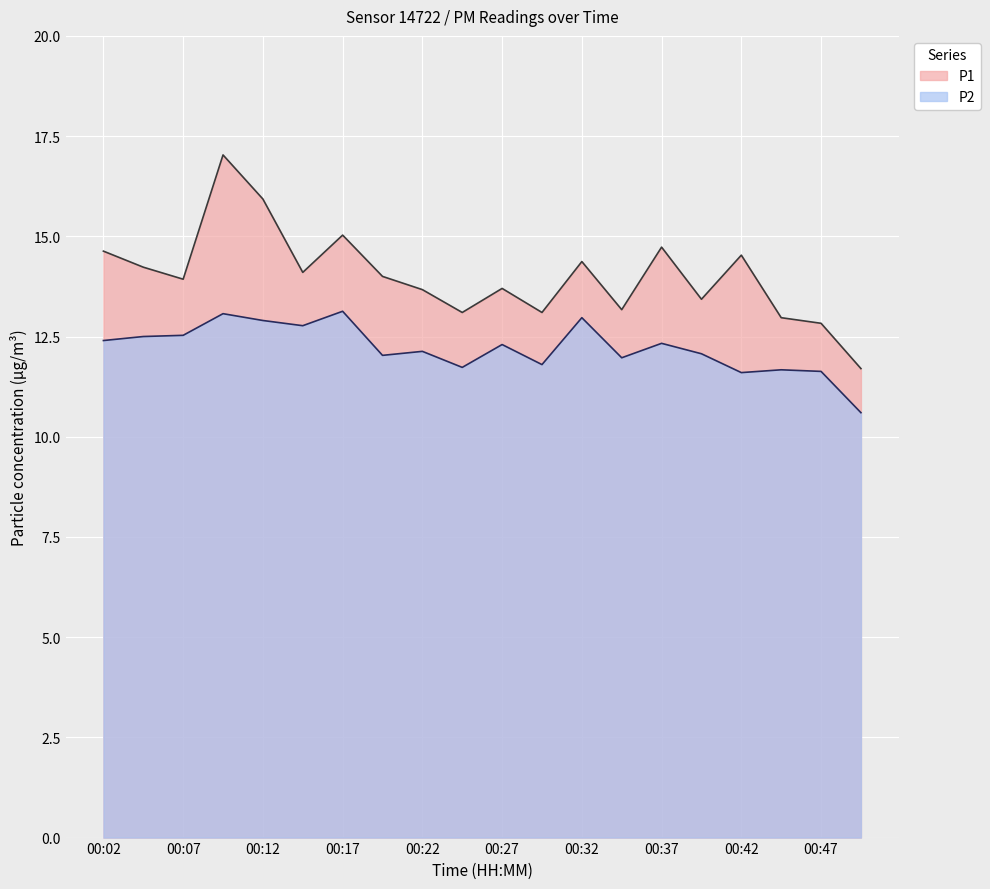

The value of P1 at 00:39 is 13.4. True or false?

True